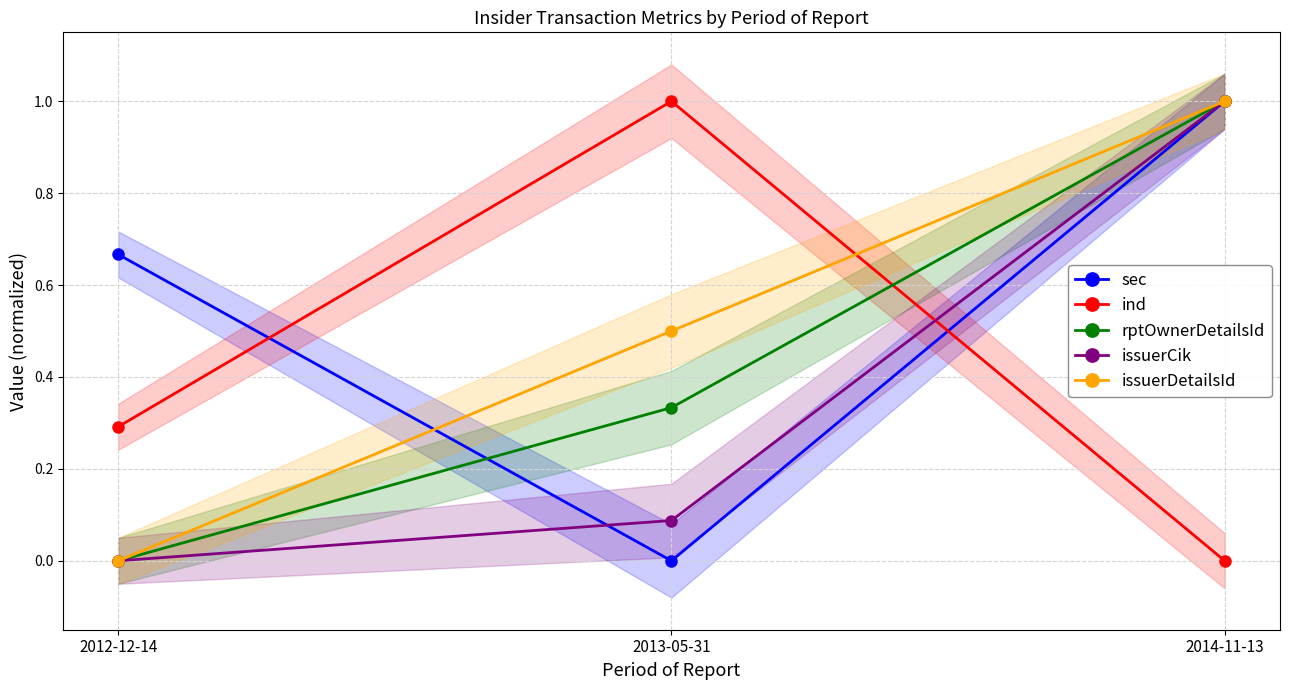

Is this an area chart (filled region under the line)?

No